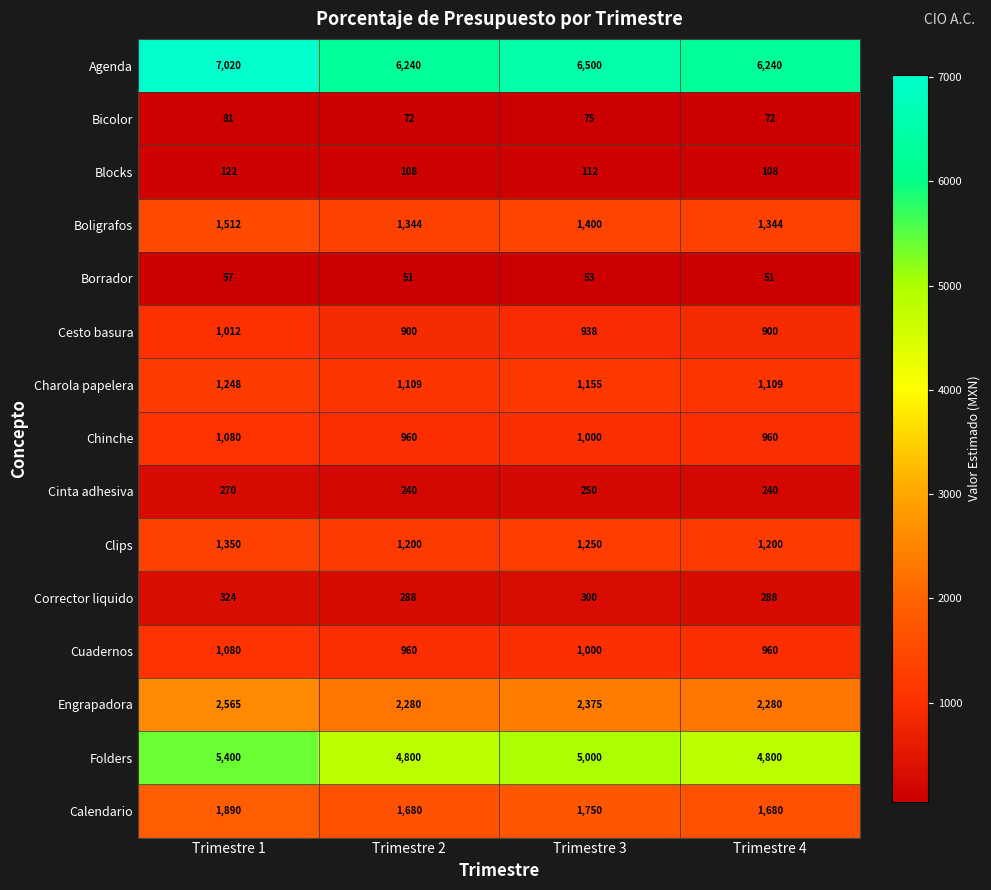

What is the spread (max minus min) of values at Trimestre 2?

6189